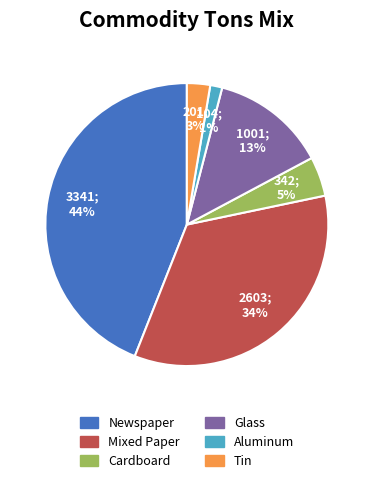

To the nearest percent, what is the difference between the largest and smallest slice percentages?

43%